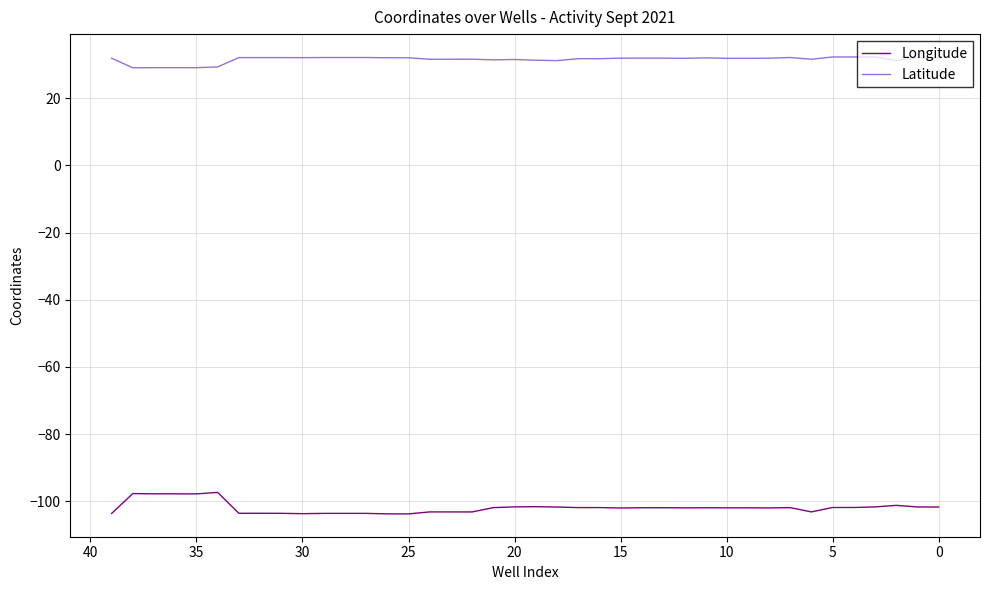

What is the maximum value for Latitude?

32.3